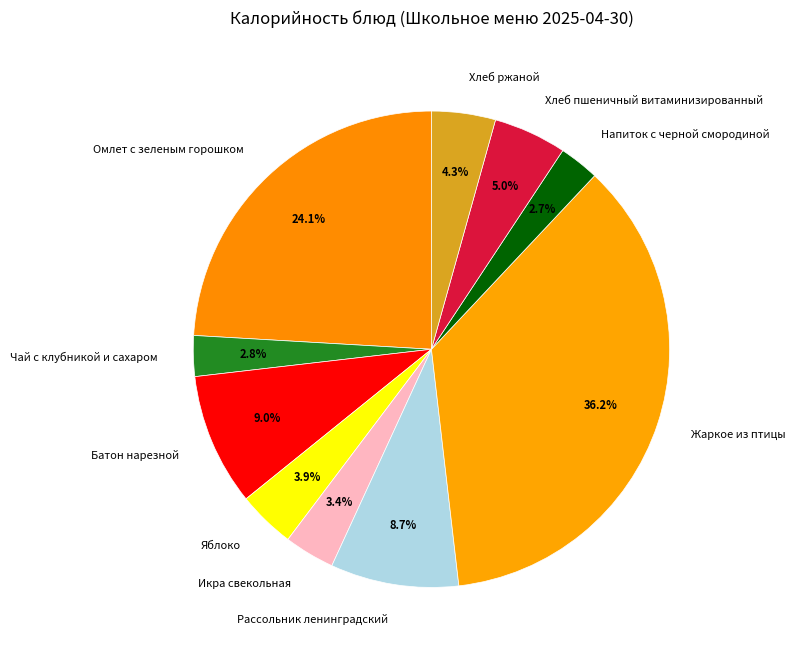

Does any single category account for the majority?

No